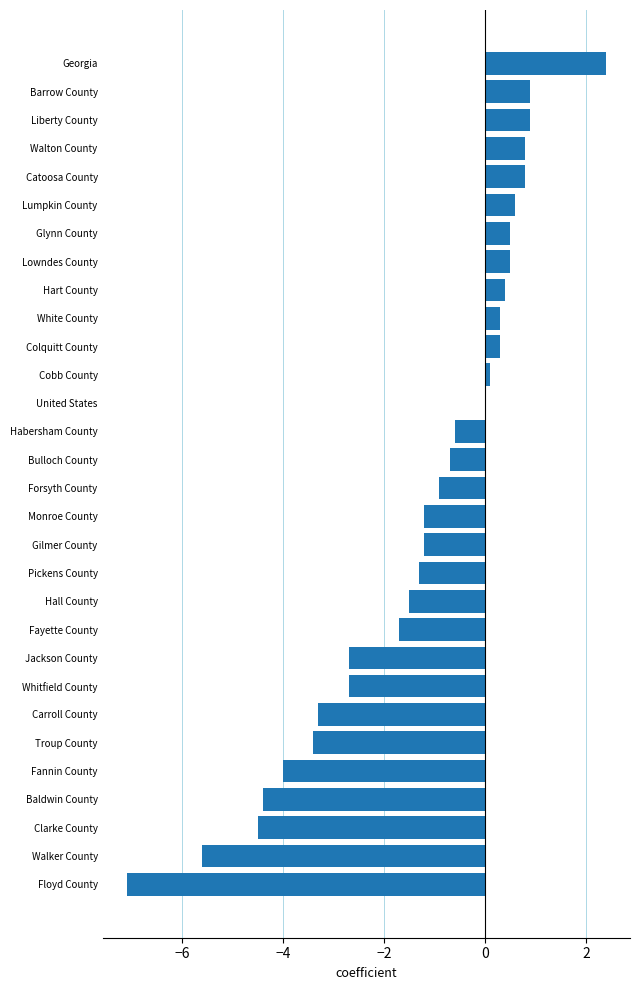

At which category does the chart reach its peak across all series?

Georgia